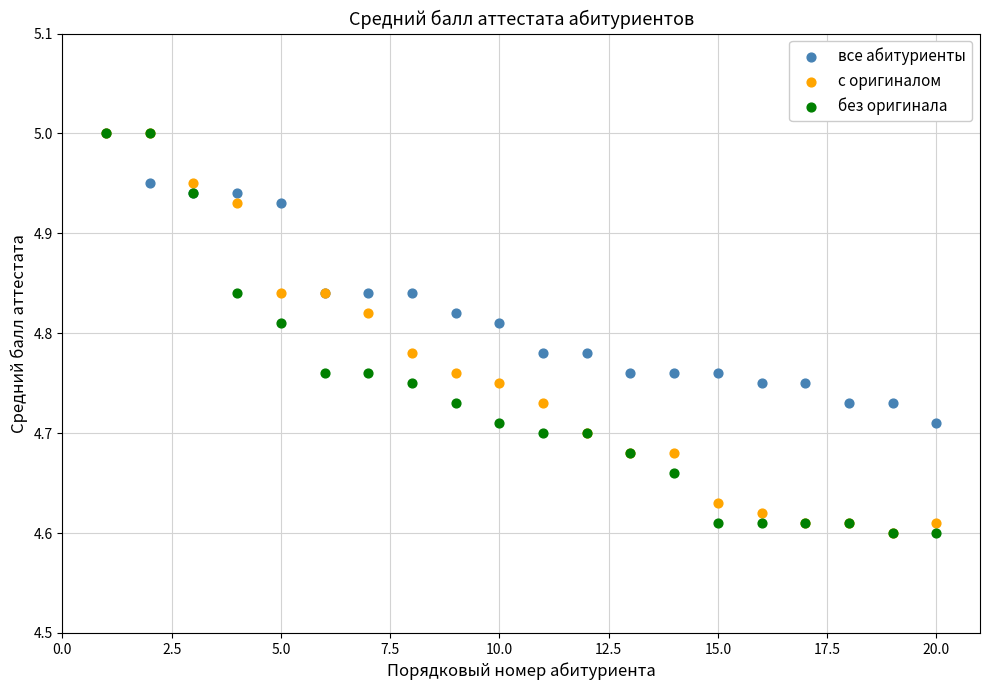

What are all the series names shown in the legend?

все абитуриенты, с оригиналом, без оригинала